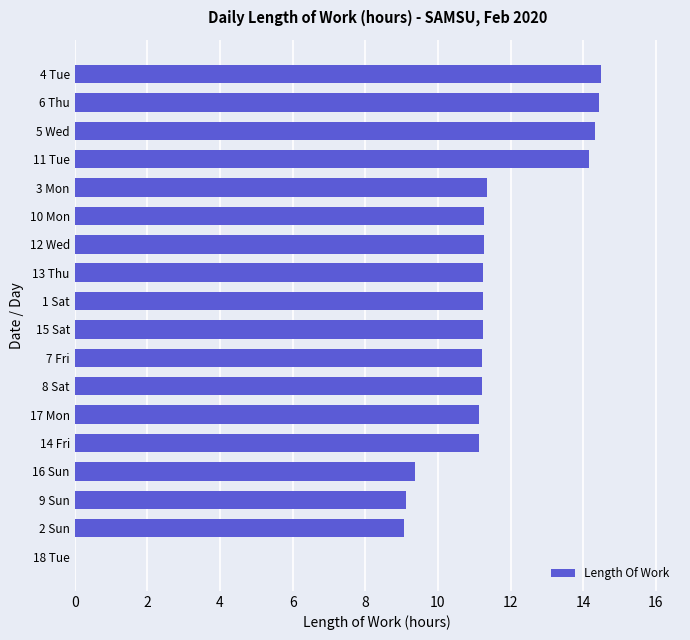

What is the maximum value shown in the chart?

14.5